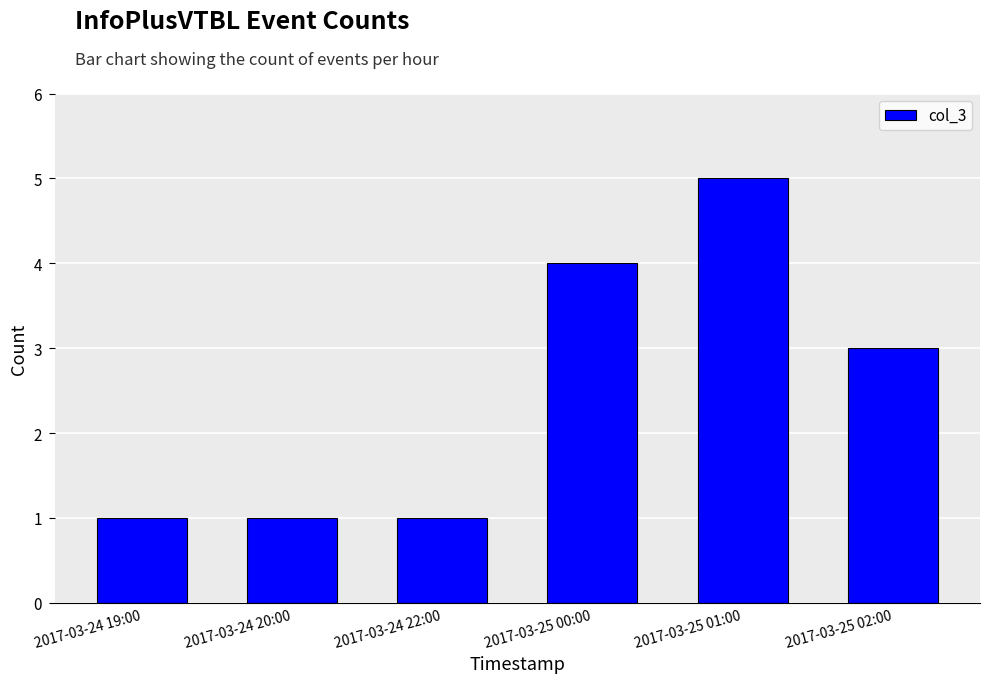

At which label does the data first exceed 3?

2017-03-25 00:00